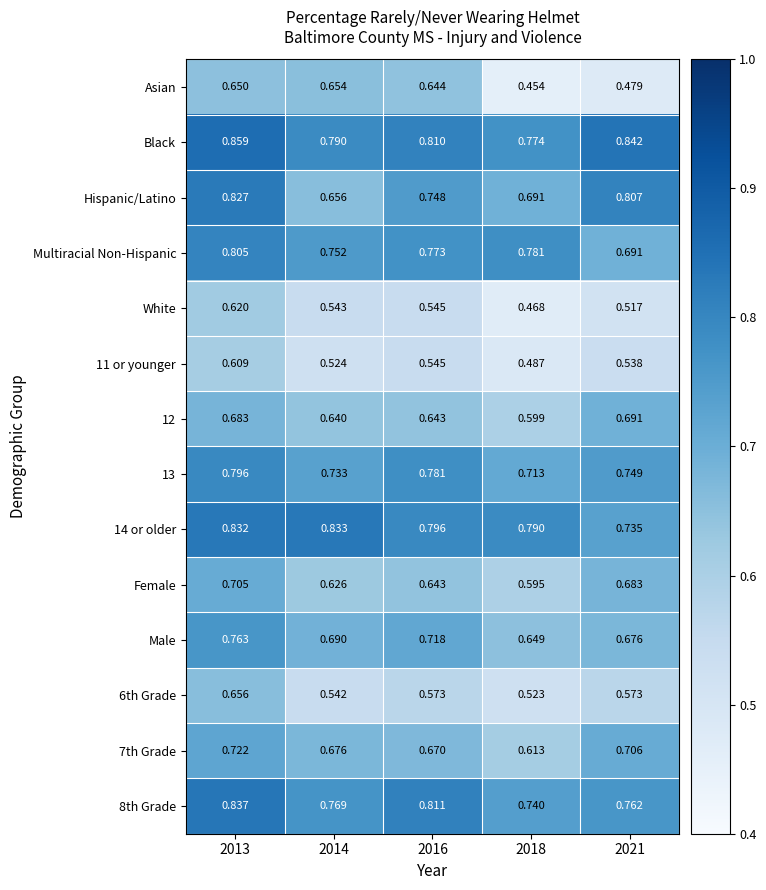

Which series has the largest total across all categories?

Black